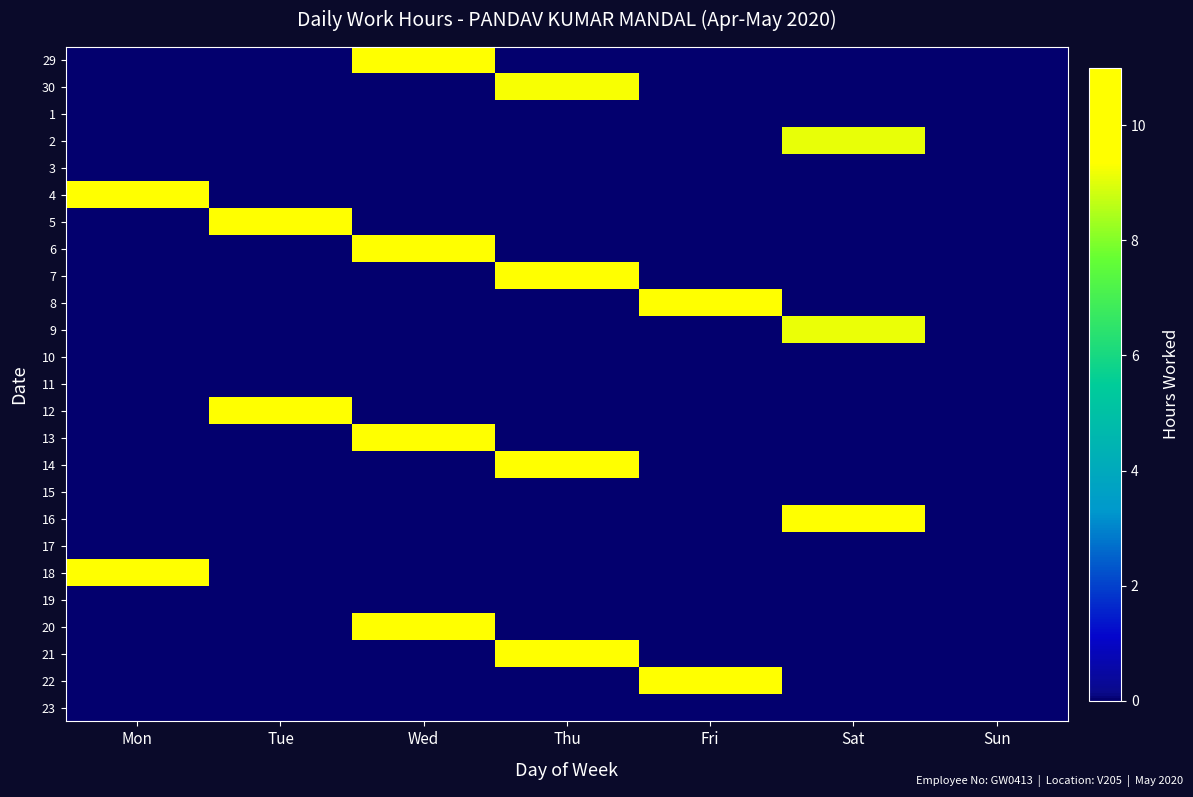

At how many categories does at least one series exceed 0?

6